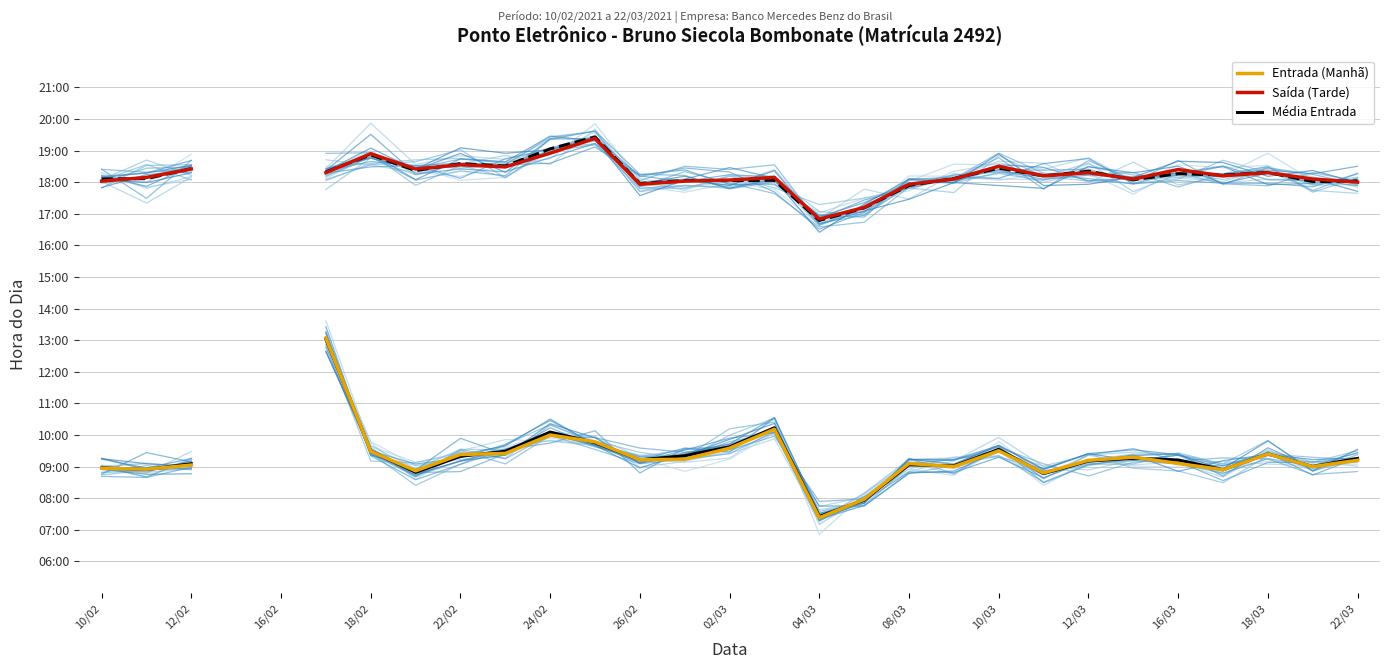

True or false: Média Entrada has a value of 3.3 at 02/03.

False